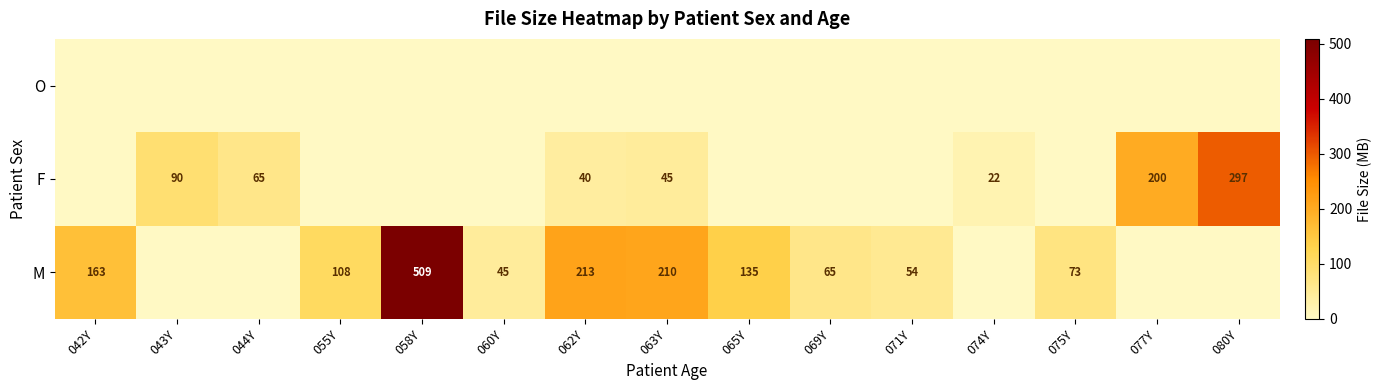

What is the sum of the M values at 069Y and 060Y?

110